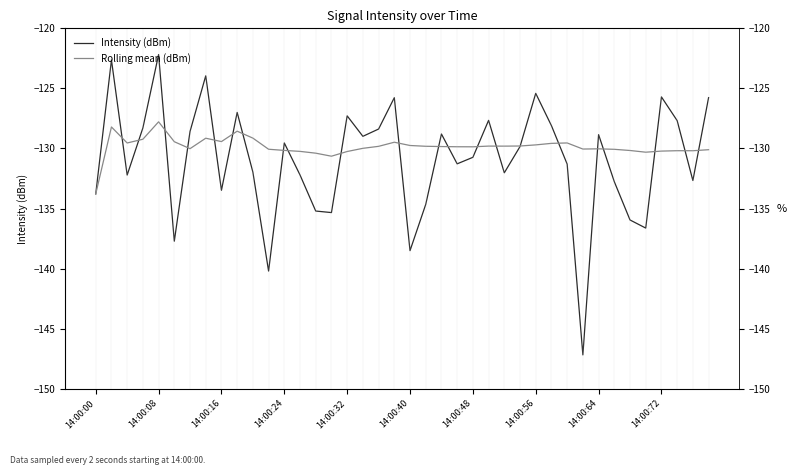

How many categories are shown in the chart?

40